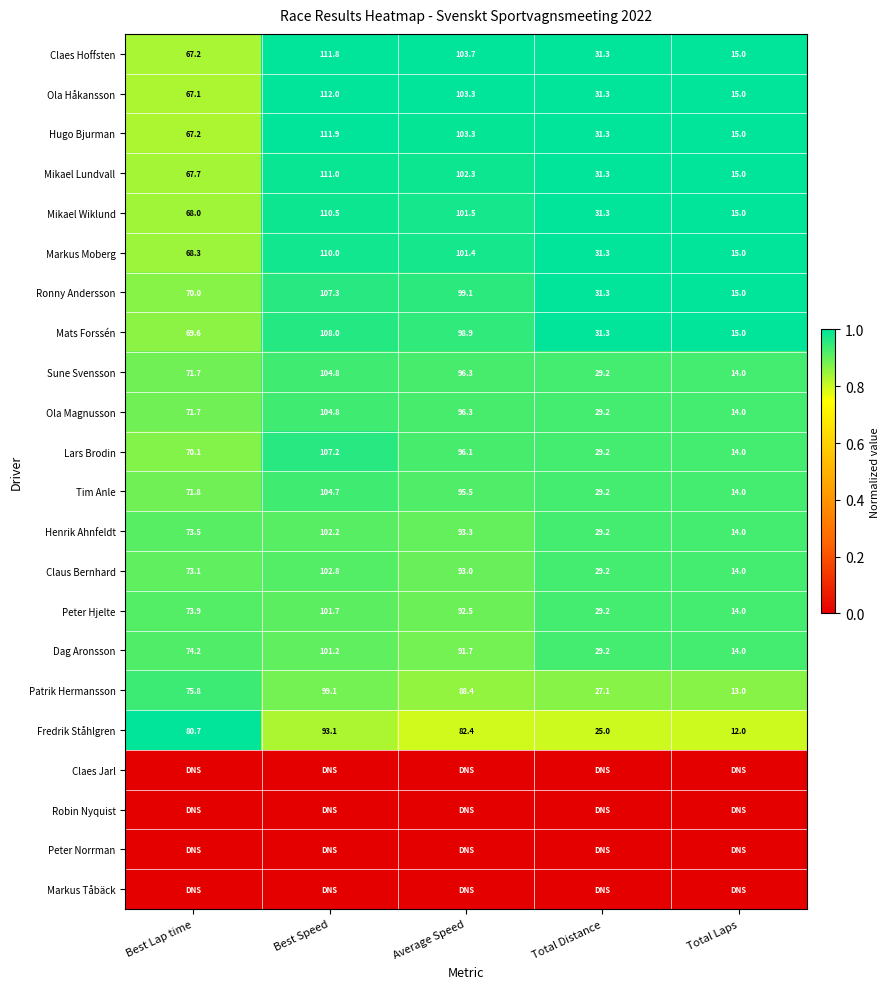

Rank the categories by Patrik Hermansson value from highest to lowest.

Best Speed, Average Speed, Best Lap time, Total Distance, Total Laps